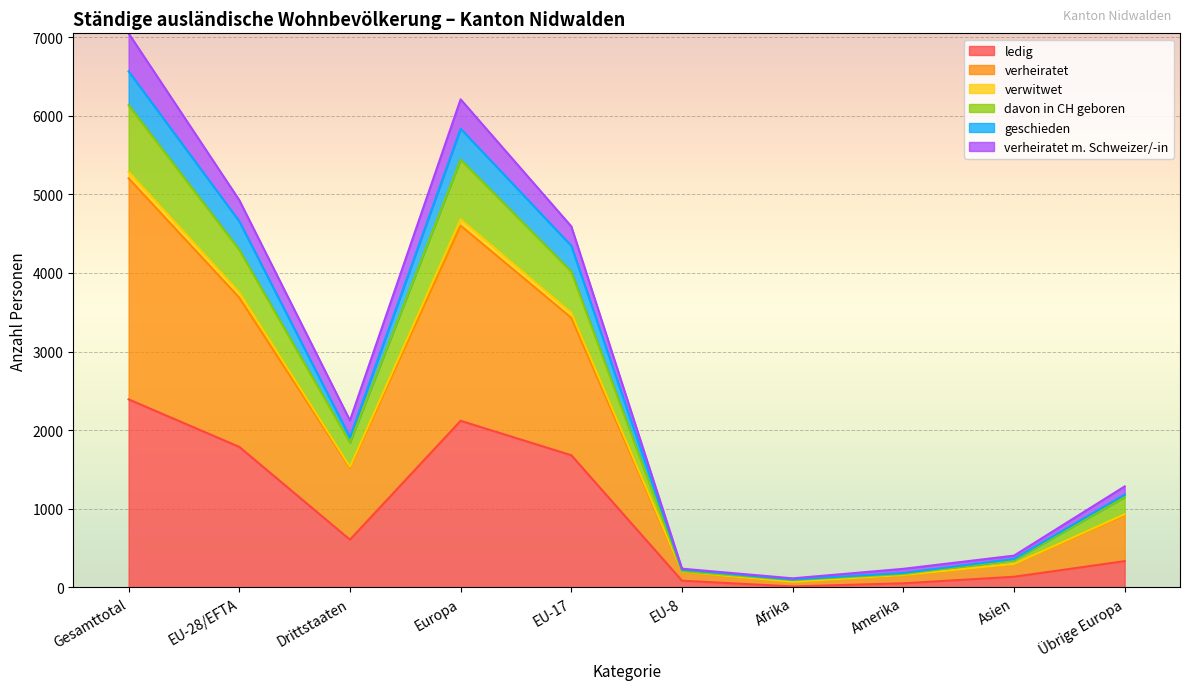

Is it true that ledig equals 2391 at Gesamttotal?

True